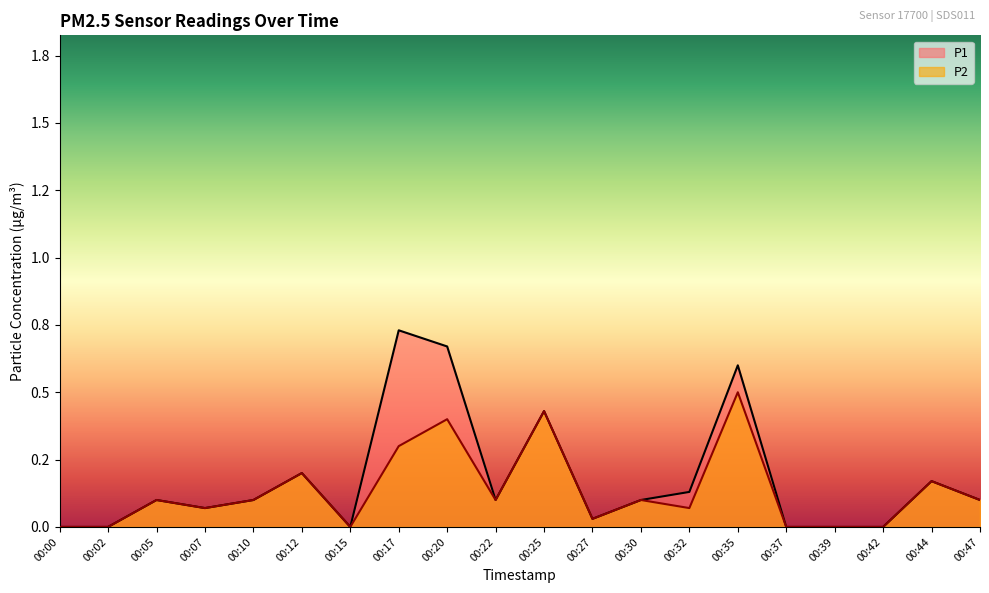

True or false: P1 and P2 cross at least once.

False